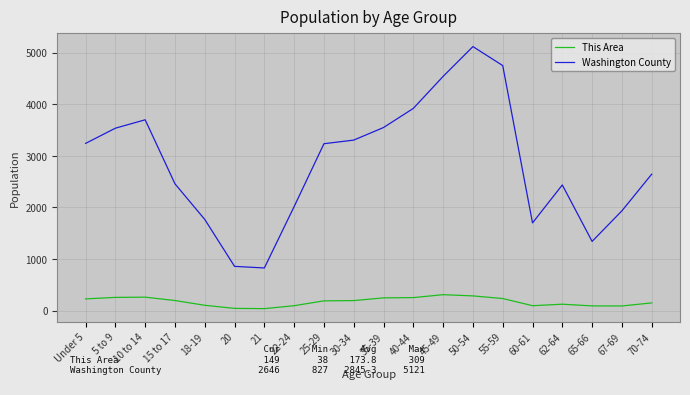

Is this an area chart (filled region under the line)?

No